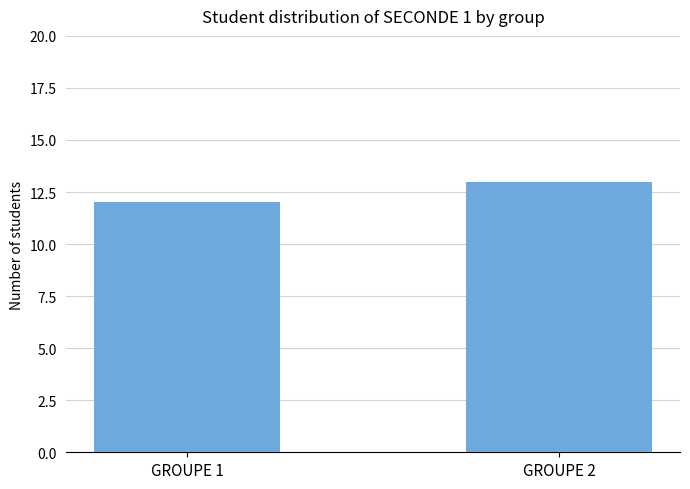

Reading left to right, extract all data points from this chart.

GROUPE 1=12	GROUPE 2=13